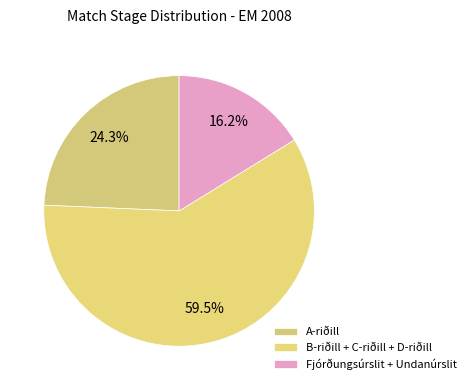

Is there any slice that represents more than half of the pie?

Yes